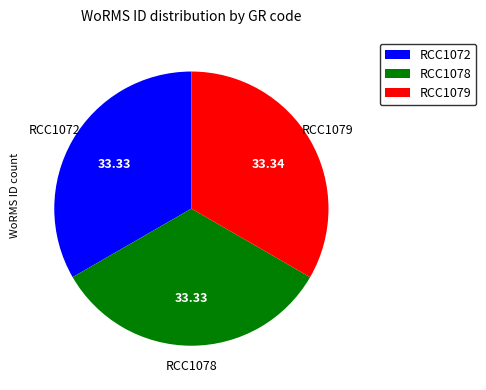

Approximately how many times larger is the value at RCC1072 compared to RCC1078?

1.0